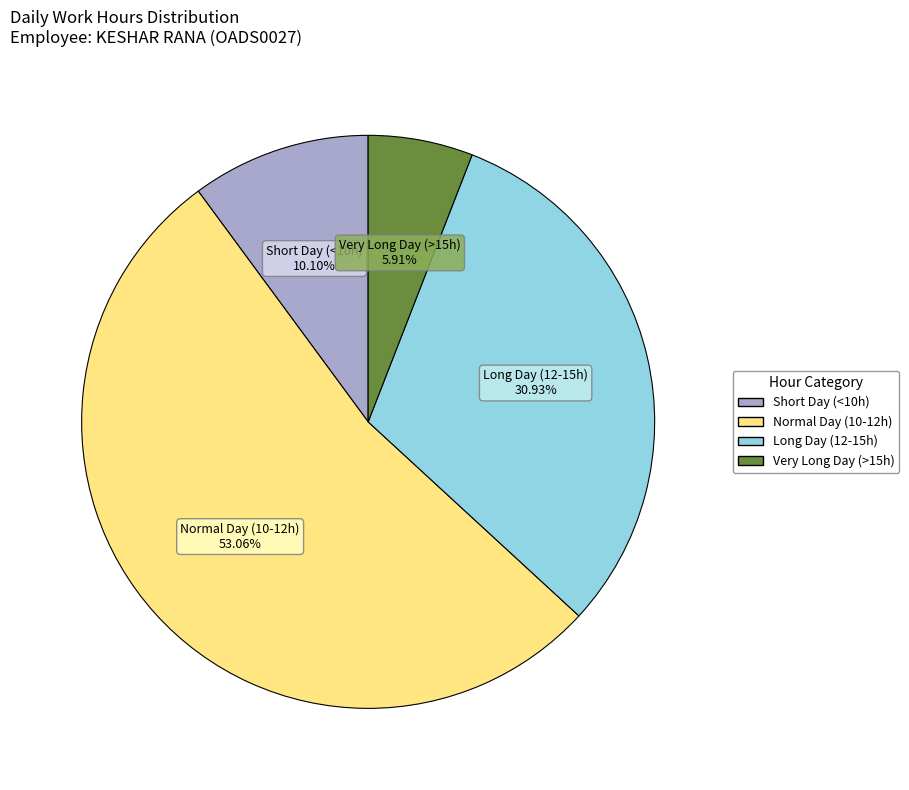

Is there any slice that represents more than half of the pie?

Yes